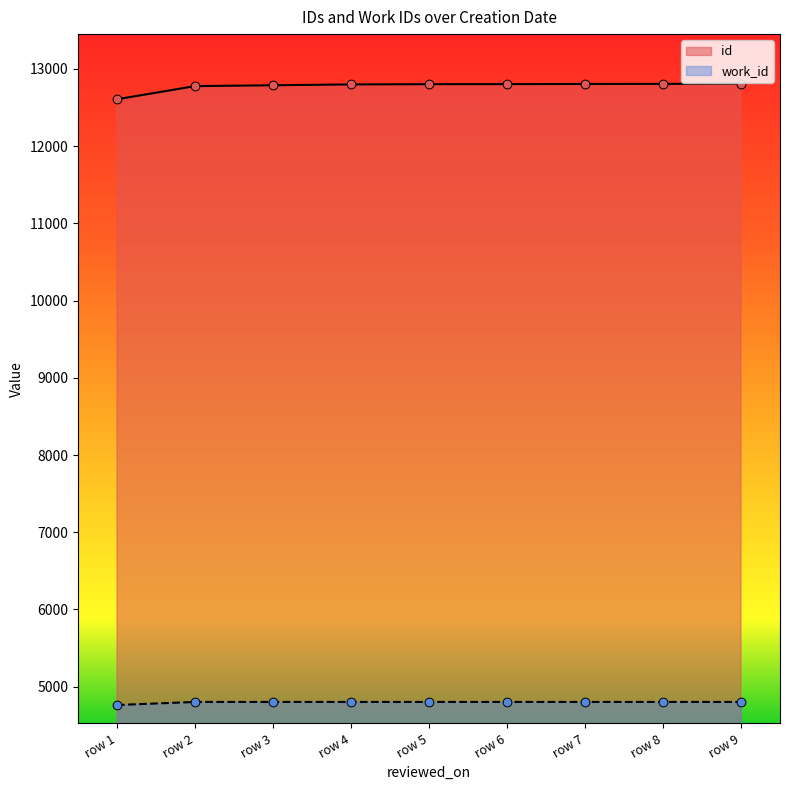

Which series has the largest total across all categories?

id